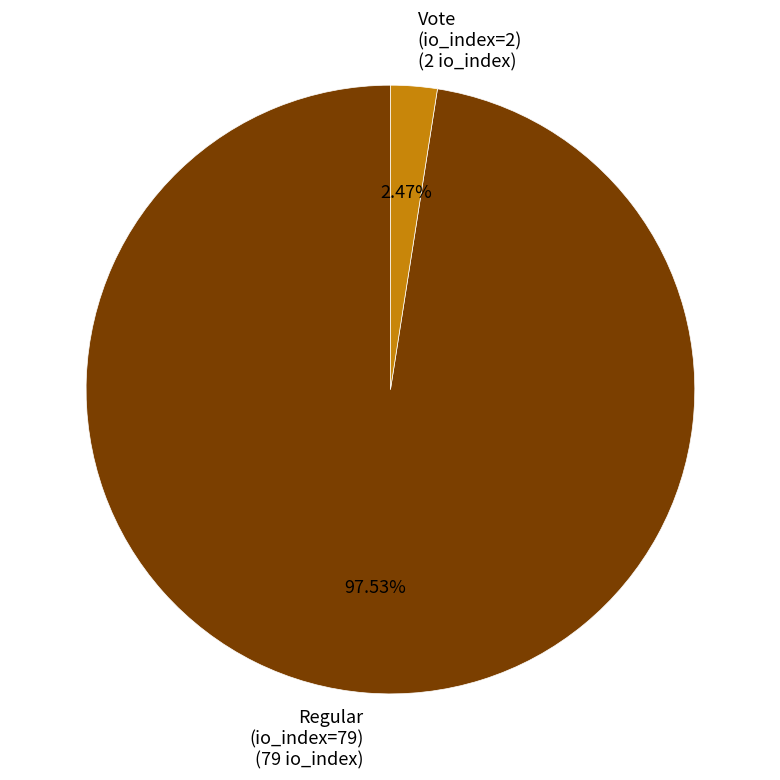

To the nearest percent, what is the average slice percentage?

50%